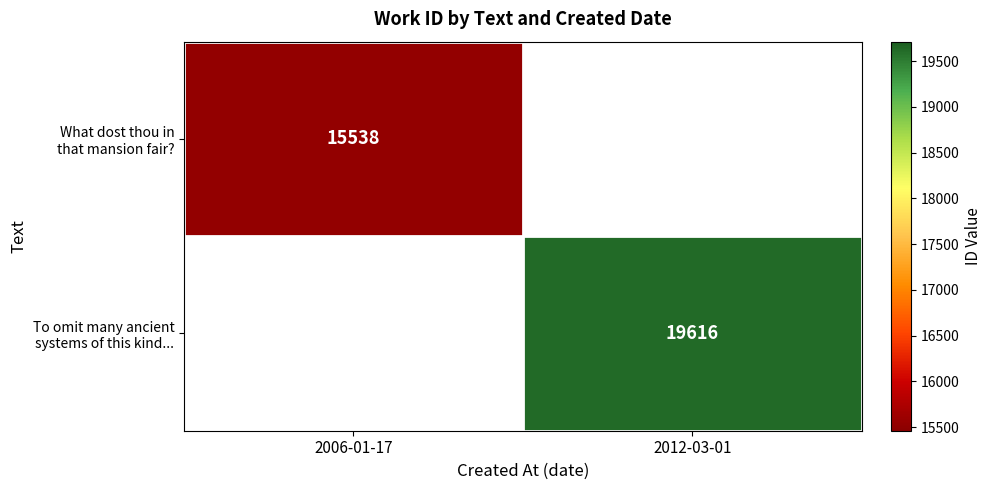

At how many categories does at least one series exceed 17663?

1